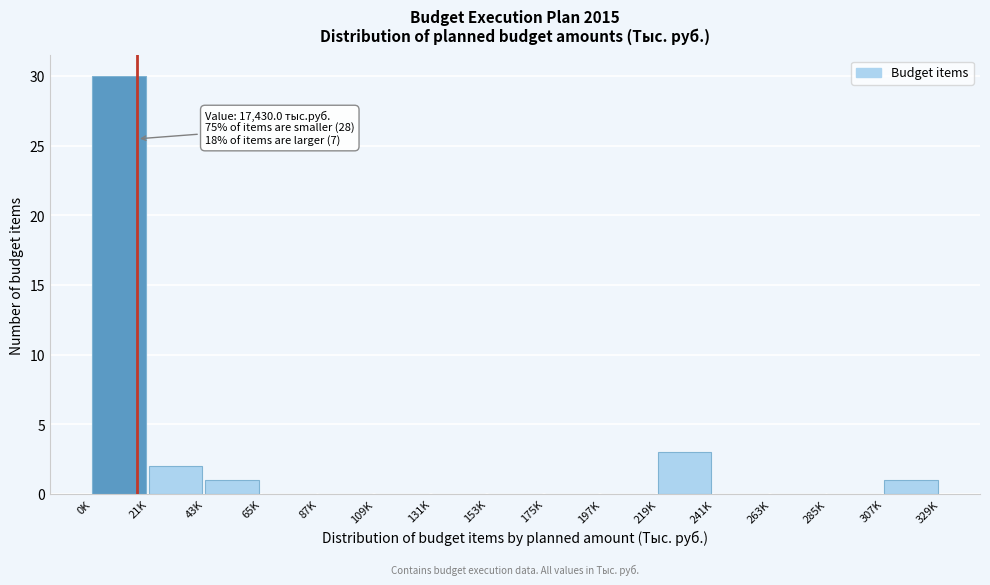

Reading right to left, transcribe all the data shown in this chart.

307K=1	285K=0	263K=0	241K=0	219K=3	197K=0	175K=0	153K=0	131K=0	109K=0	87K=0	65K=0	43K=1	21K=2	0K=30